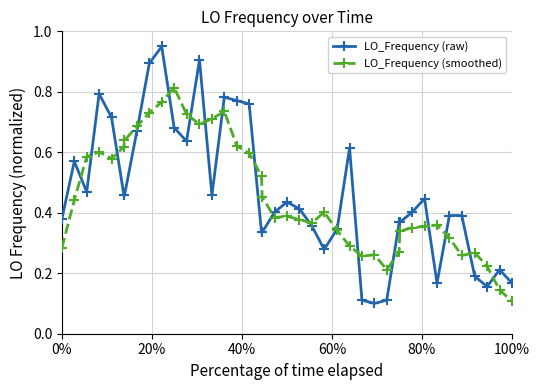

At how many categories does at least one series exceed 0?

40